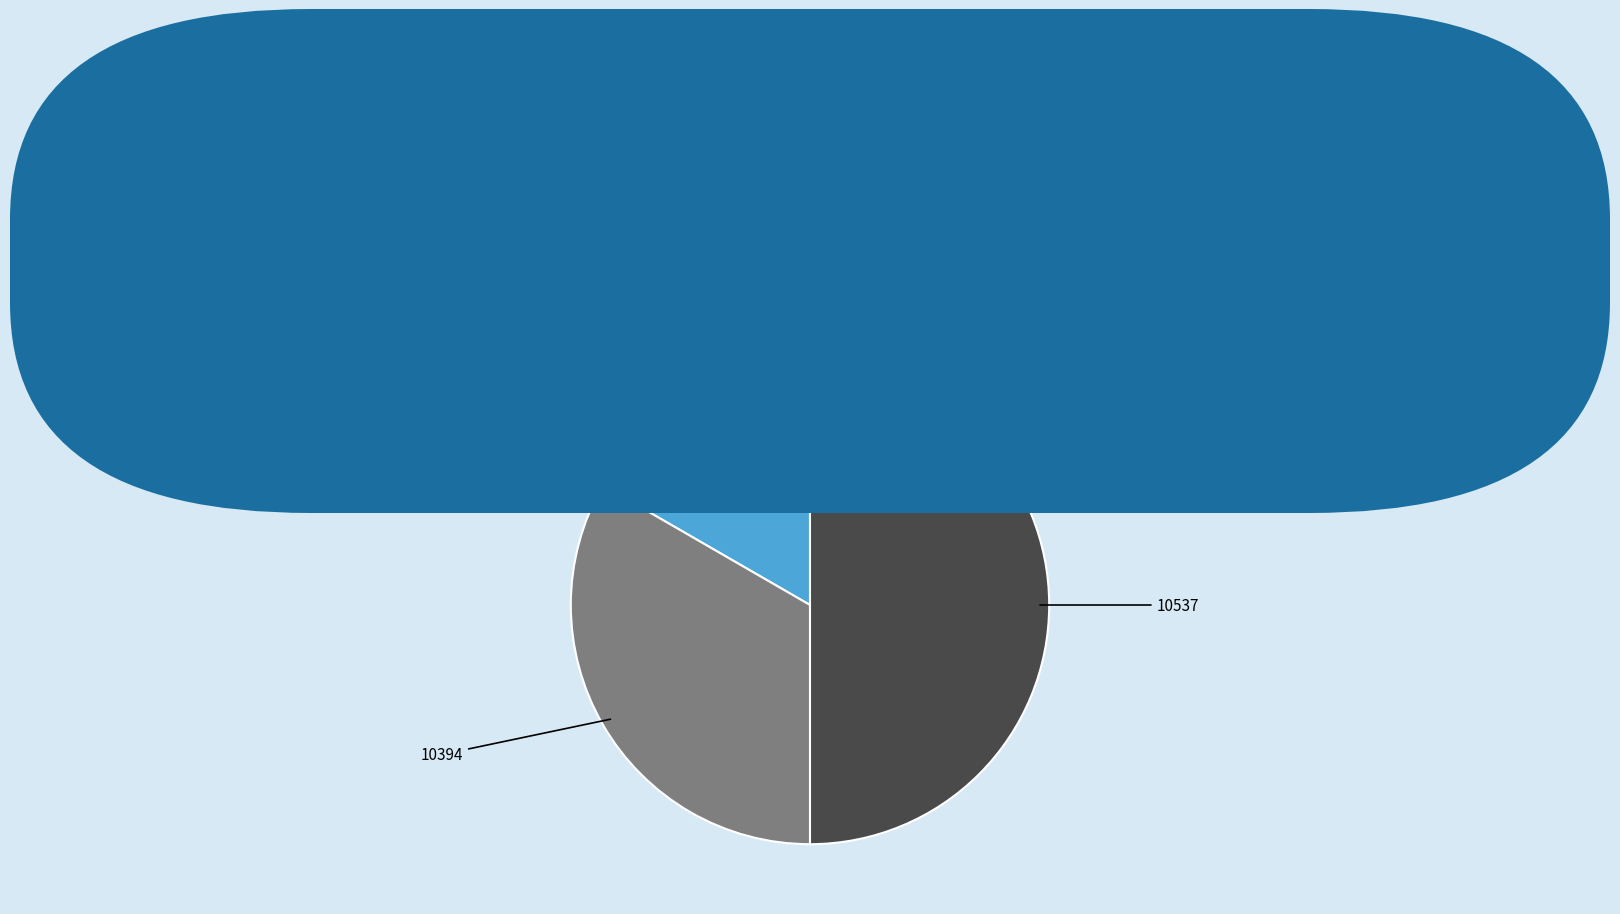

What is the largest slice in the pie chart?

10537